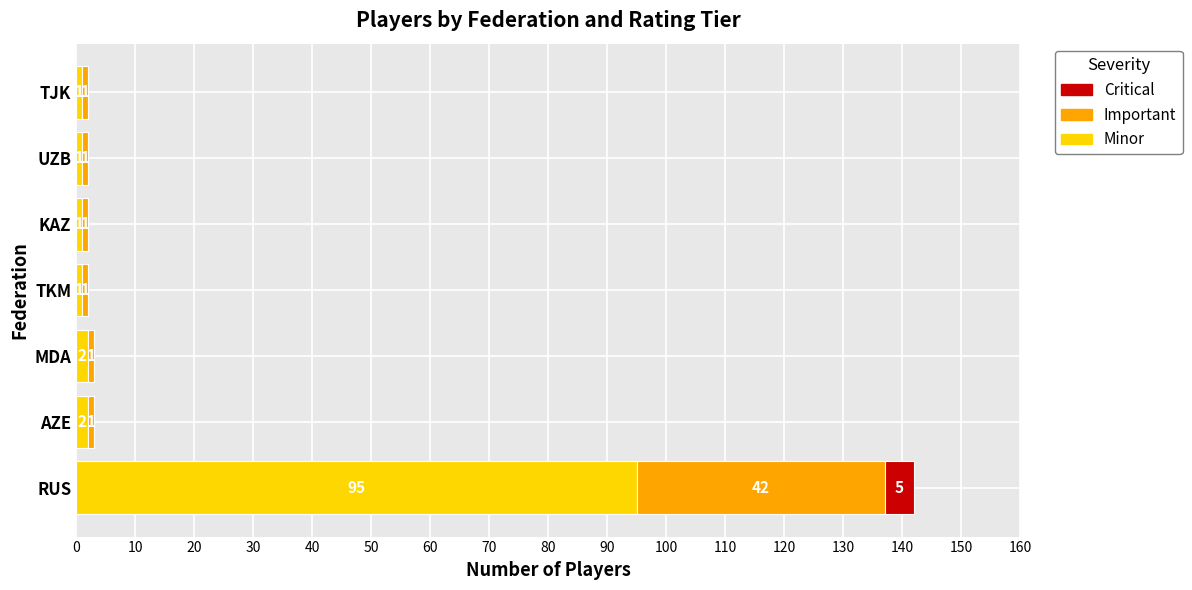

What is the total value across all series at MDA?

3